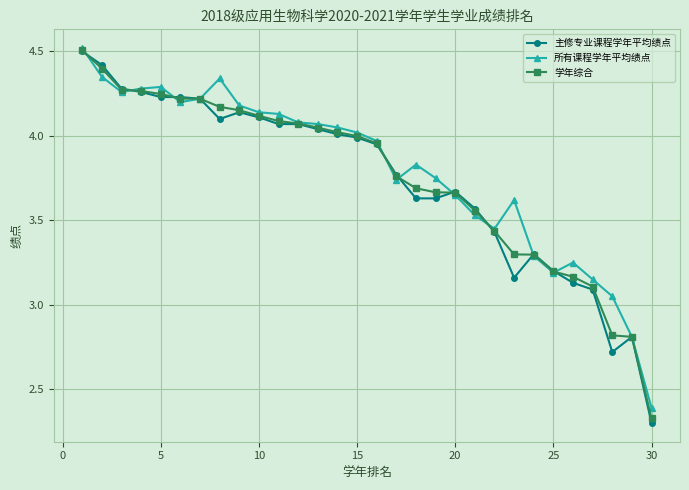

Which series has the largest range (max minus min)?

主修专业课程学年平均绩点